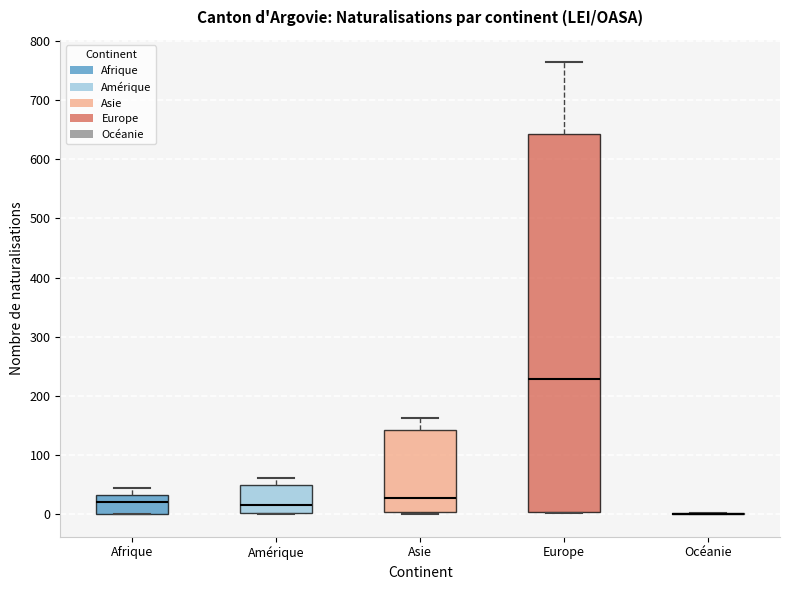

Which box is the tallest, from its lower edge to its upper edge?

Europe